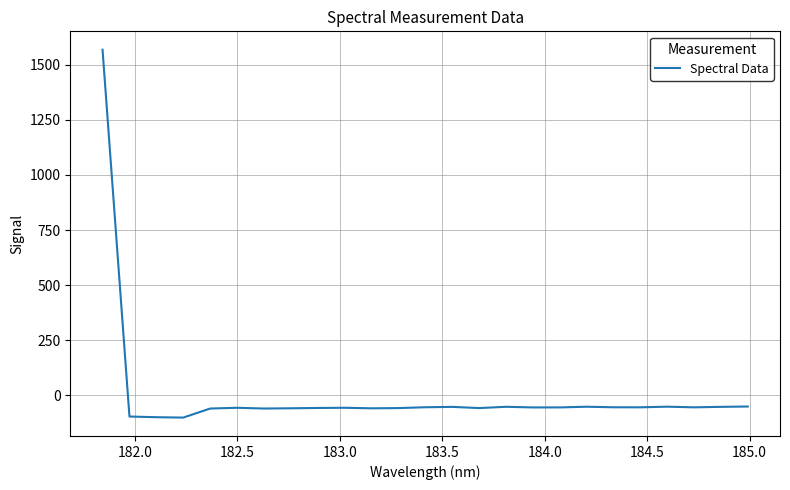

What is the greatest value displayed?

1568.6